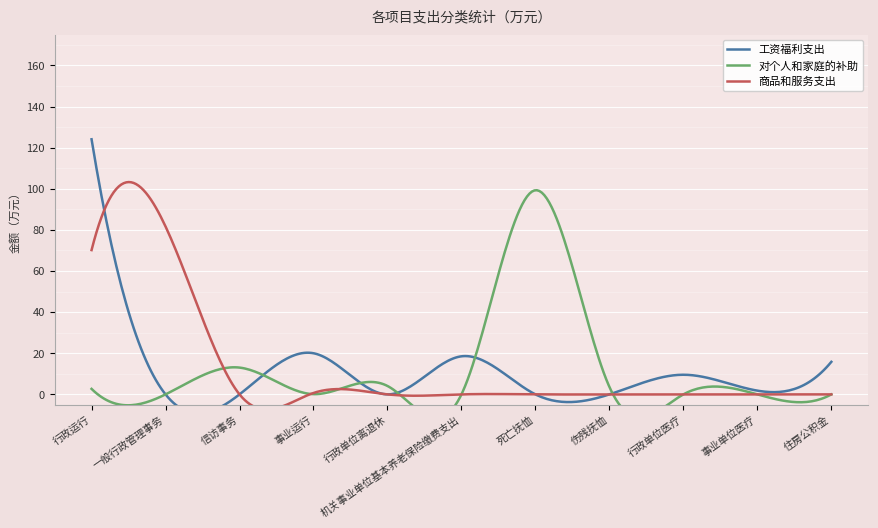

Between which two adjacent categories do 商品和服务支出 and 工资福利支出 first intersect?

行政运行 and 一般行政管理事务